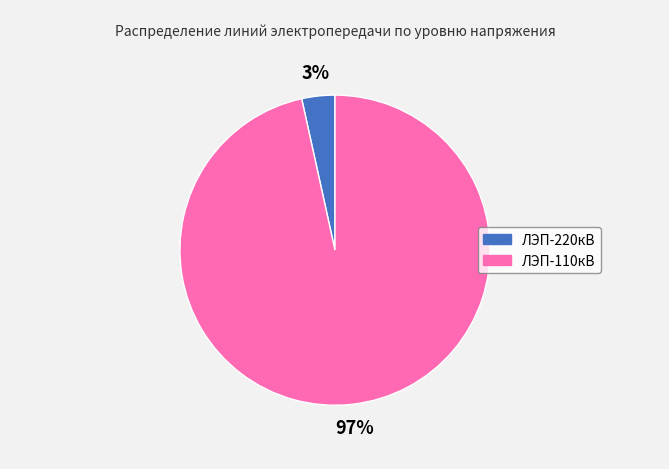

Rank the categories by value from lowest to highest.

ЛЭП-220кВ, ЛЭП-110кВ